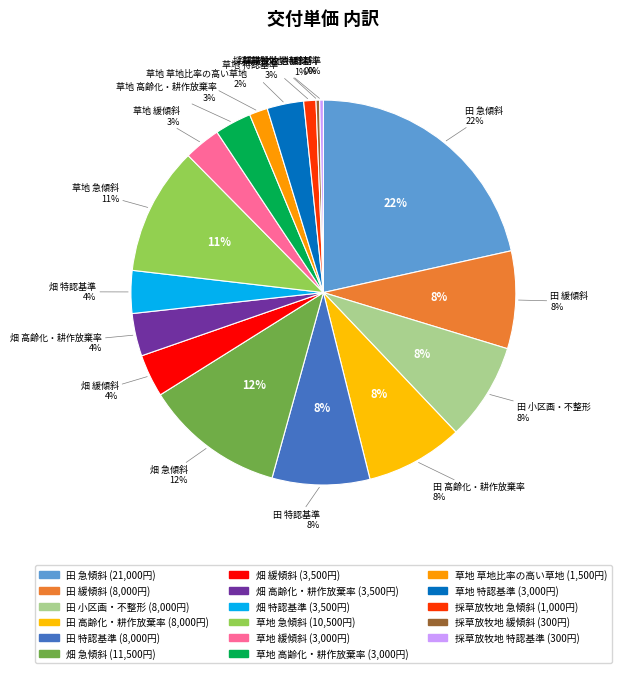

Is it true that 畑 緩傾斜 is 4% of the pie?

True